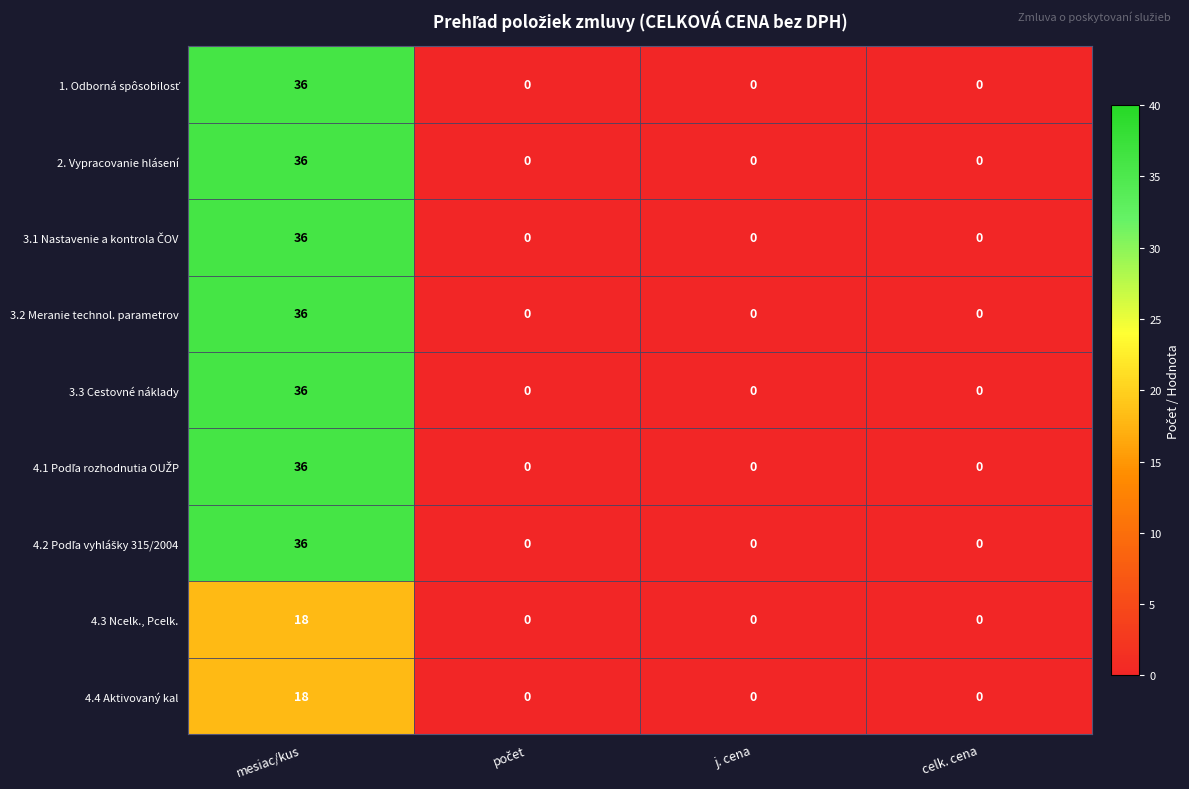

What is the difference between the maximum and minimum values in the 3.3 Cestovné náklady series?

36